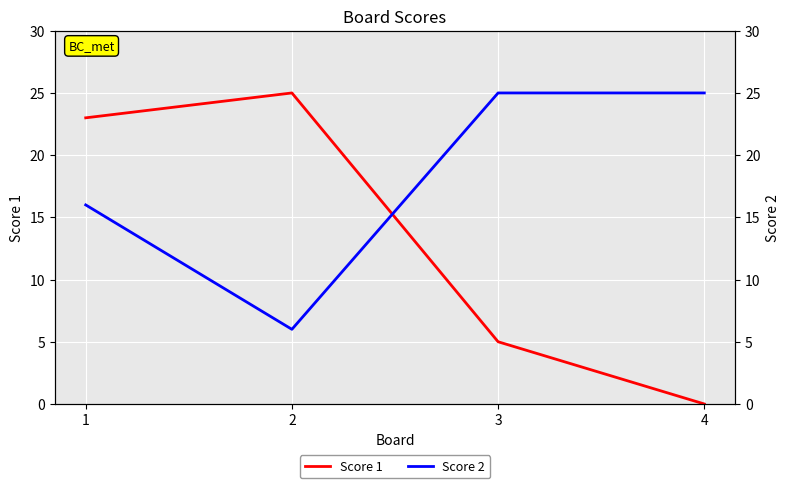

Which series changed the most between 2 and 4?

Score 1